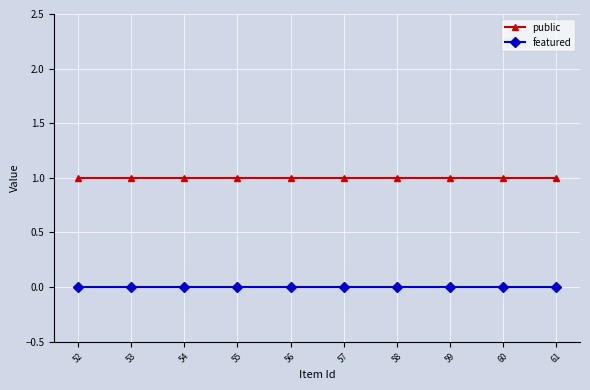

How many lines are shown in the chart?

2